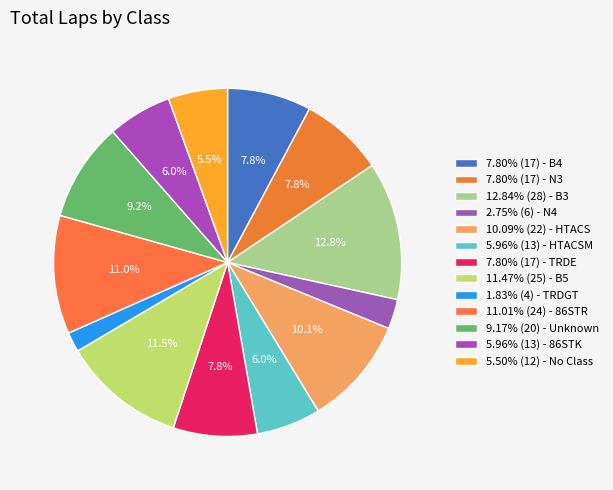

How many slices are in this pie chart?

13